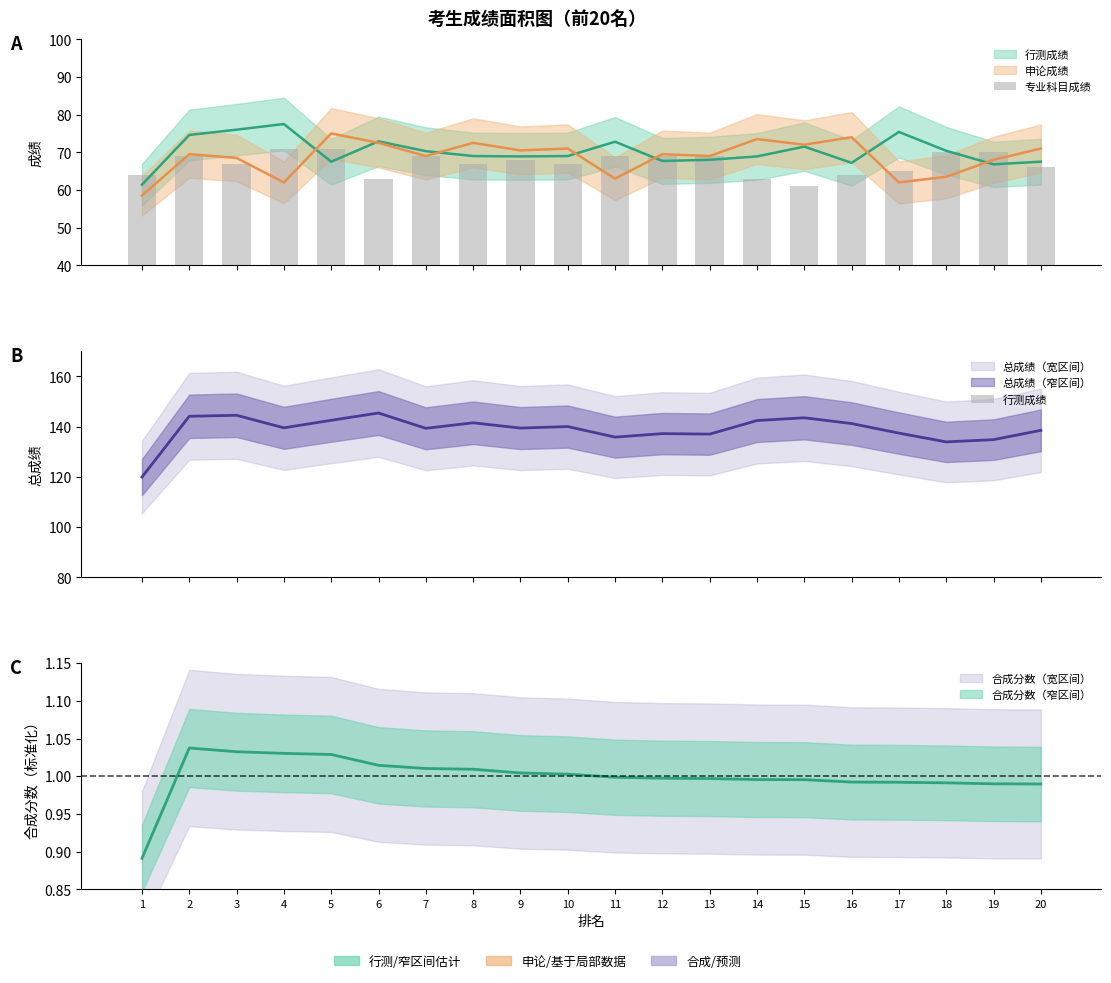

What is the value of the 专业科目成绩 bar at the 6th from the left?

63.0